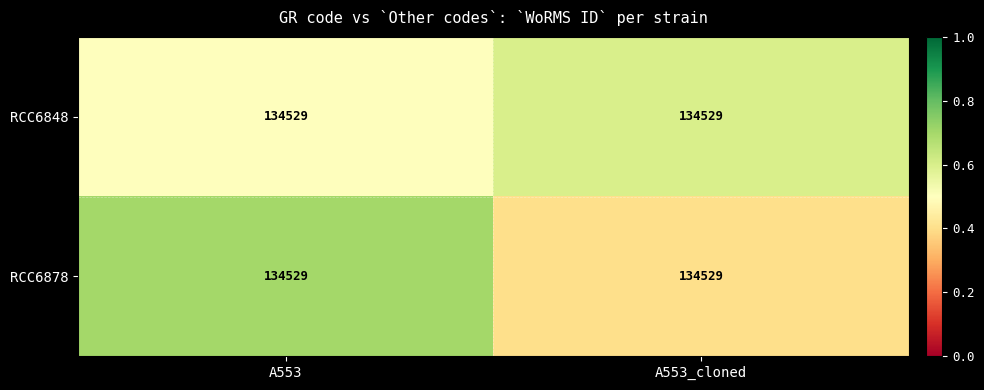

What is the minimum value for RCC6878?

0.4